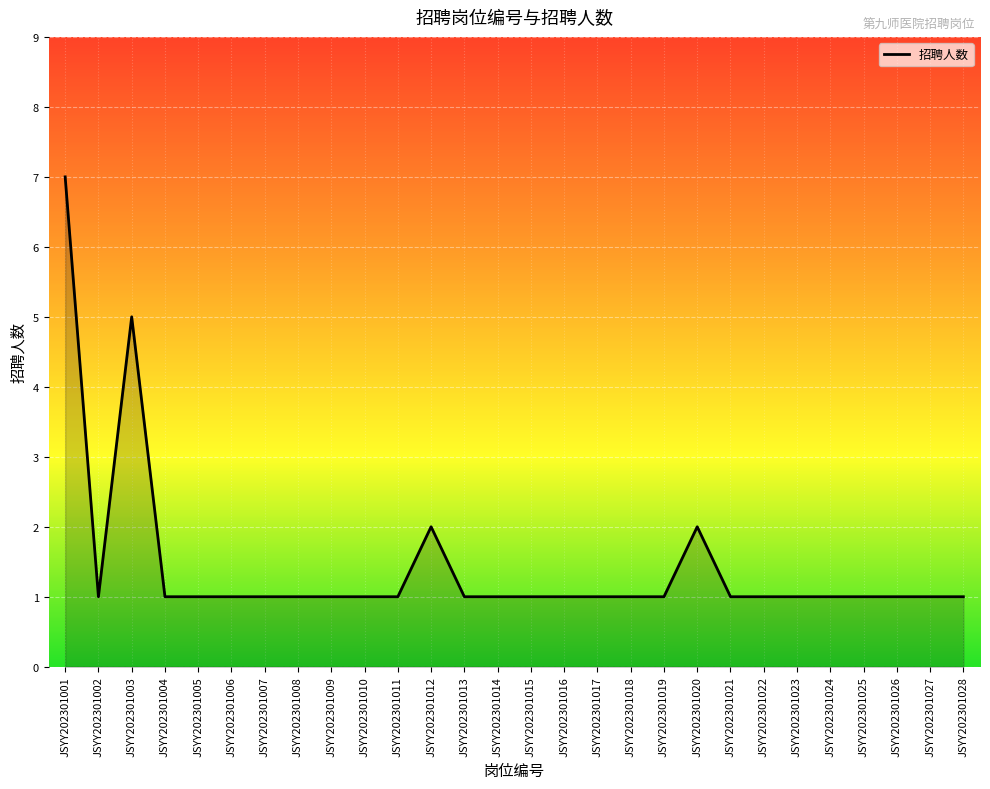

What is the sum of all values?

40